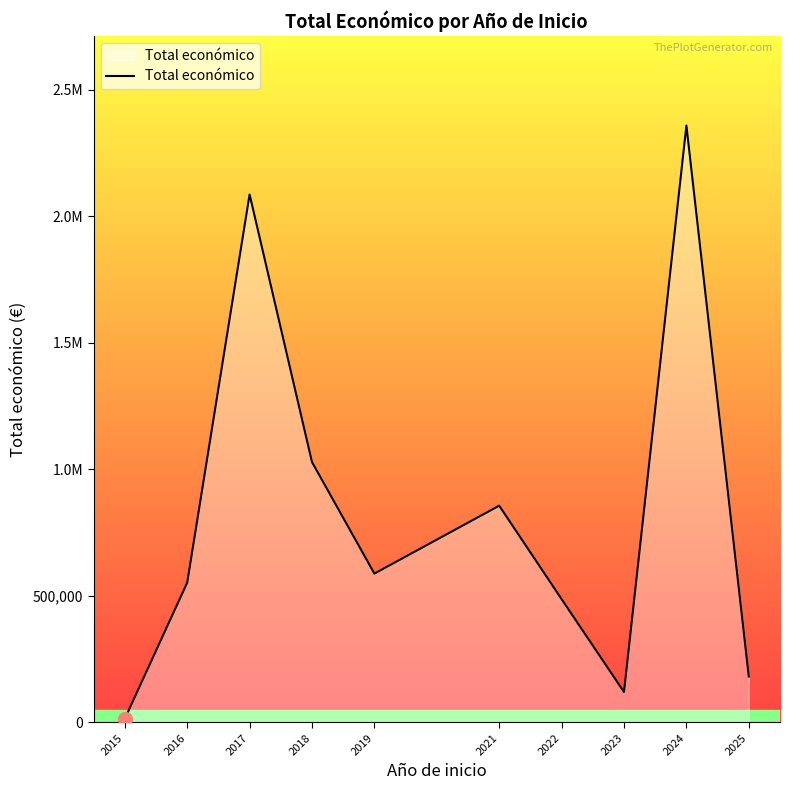

What is the difference between the values at 2019 and 2016?

35911